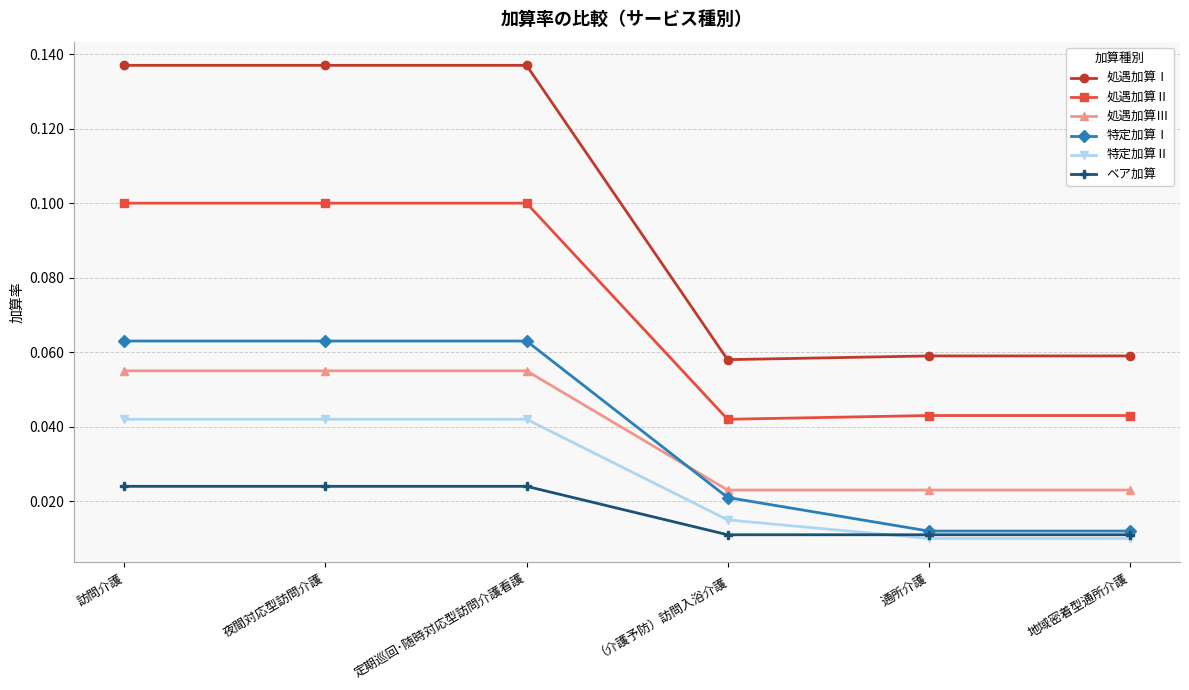

True or false: 特定加算Ⅱ and 処遇加算Ⅰ intersect in this chart.

False